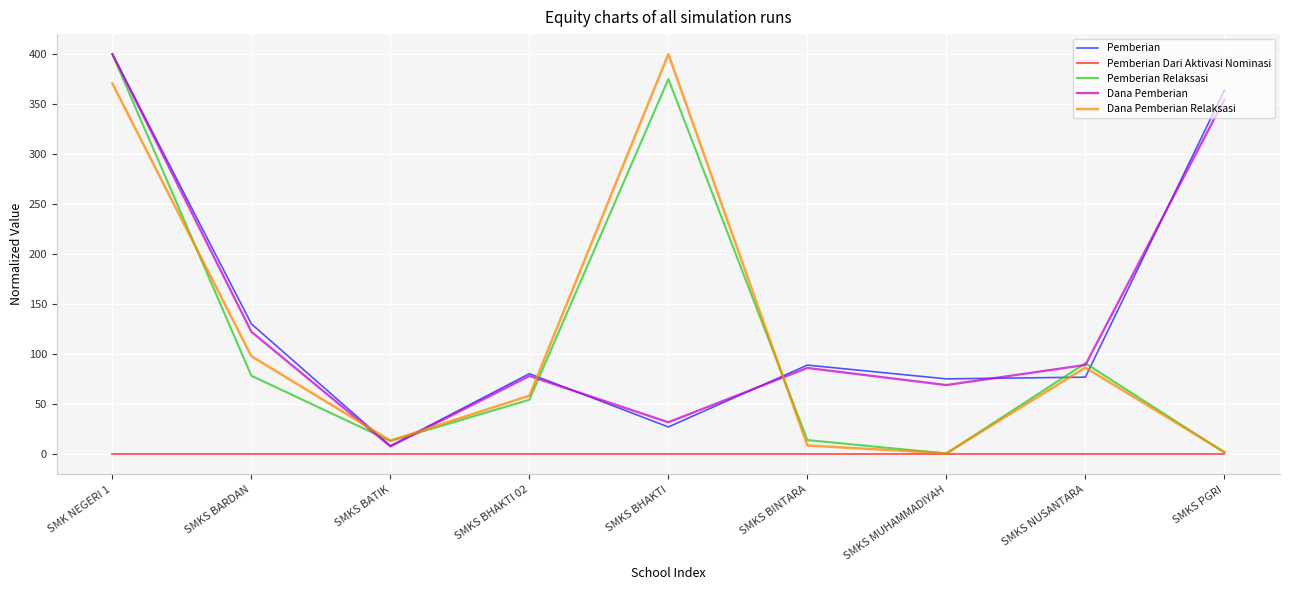

What is the spread (max minus min) of values at SMK NEGERI 1?

400.0